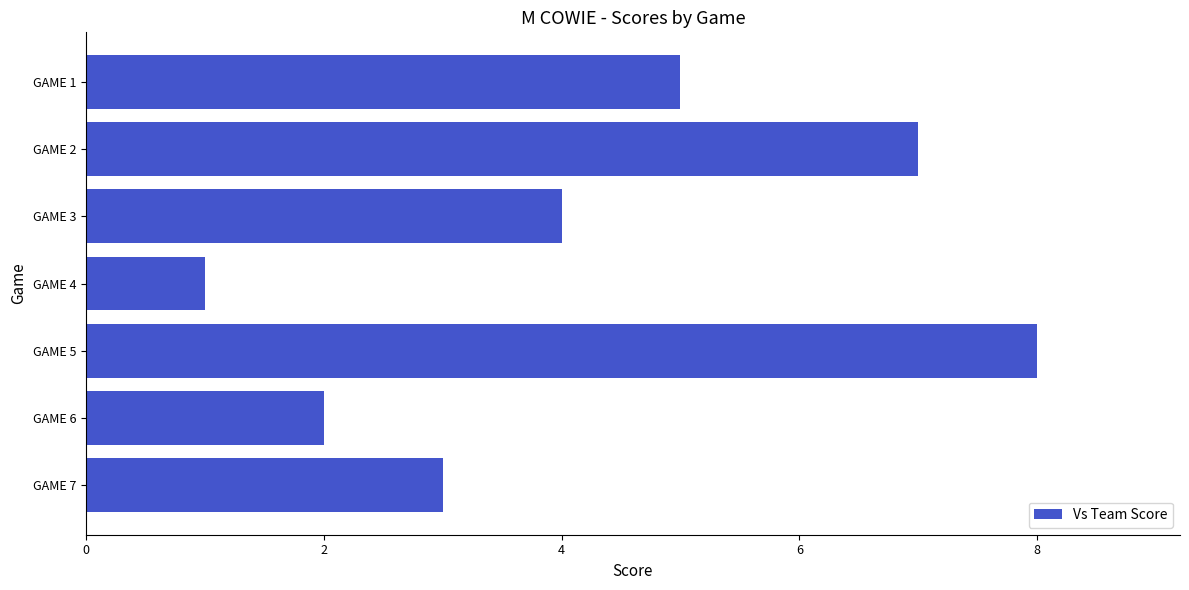

What is the average value?

4